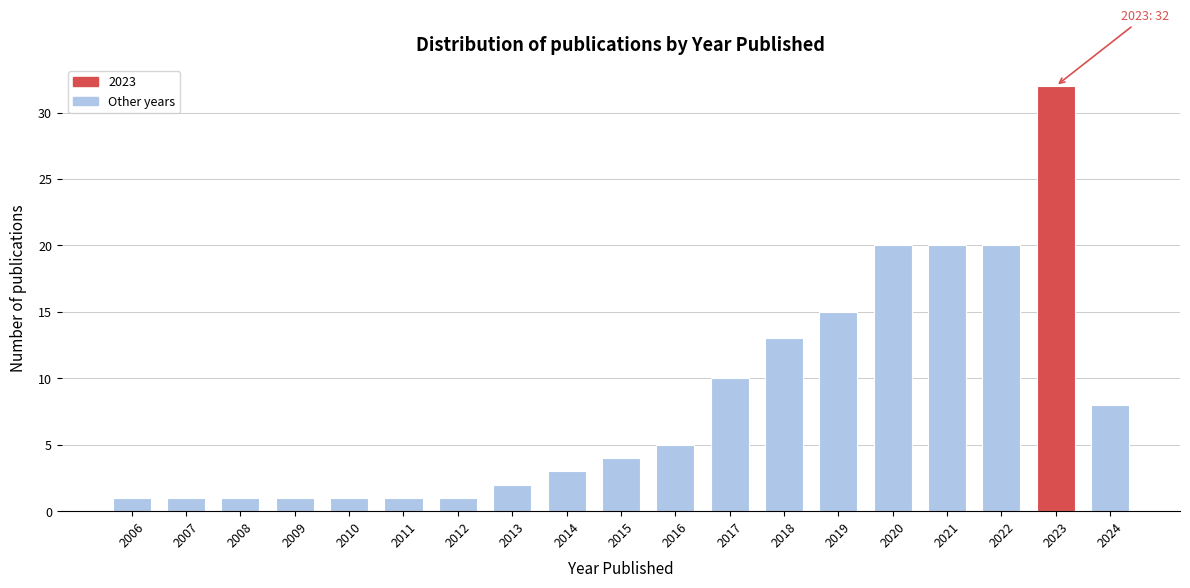

Reading right to left, transcribe all the data shown in this chart.

2024=8	2023=32	2022=20	2021=20	2020=20	2019=15	2018=13	2017=10	2016=5	2015=4	2014=3	2013=2	2012=1	2011=1	2010=1	2009=1	2008=1	2007=1	2006=1